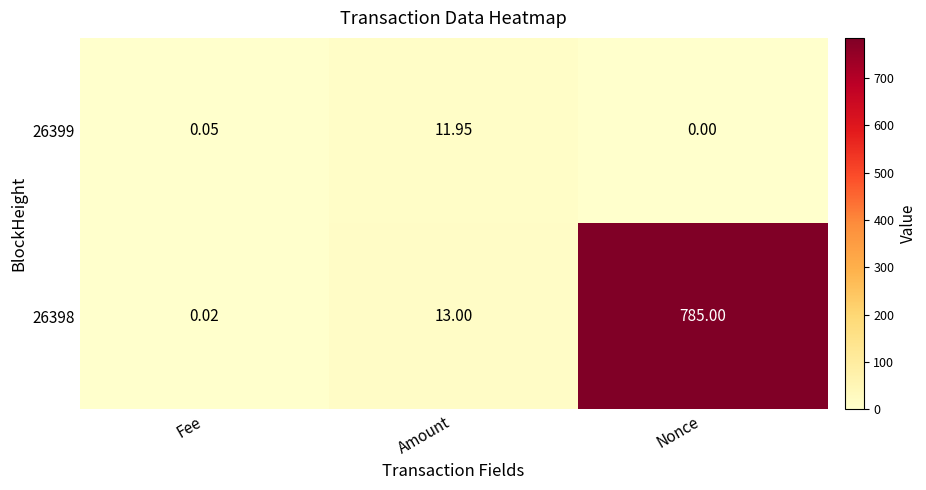

At which label does 26399 reach its peak?

Amount